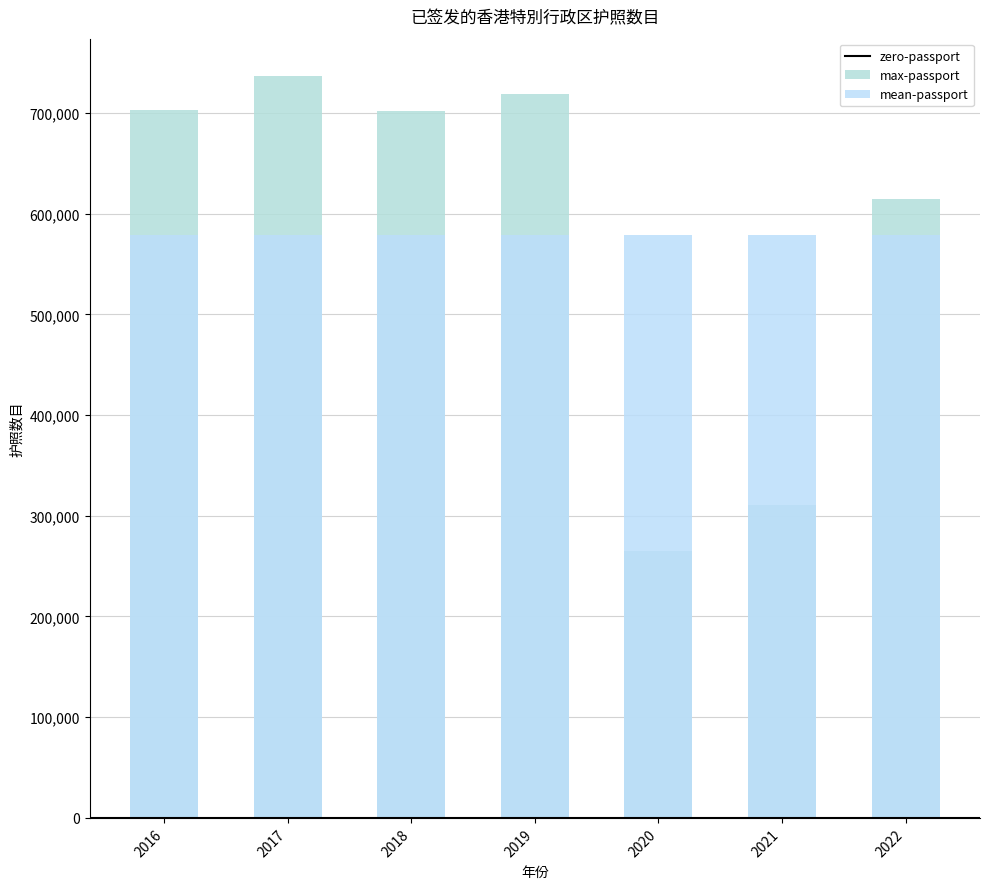

Reading left to right, list all the values displayed in this chart.

703309	736837	701467	718273	264877	310846	614024